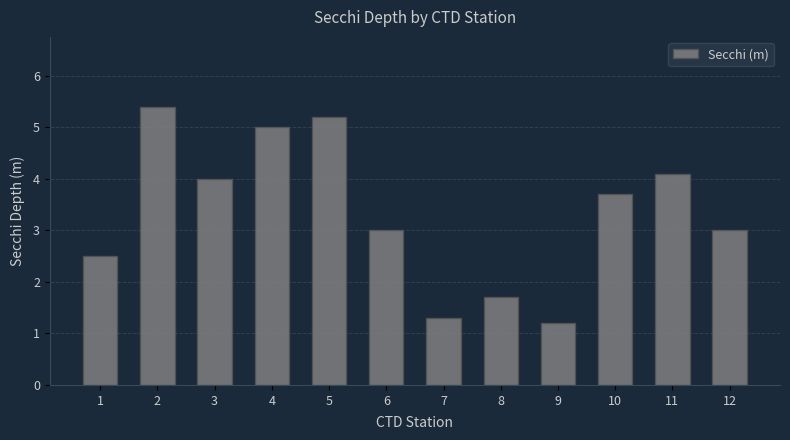

True or false: the data shows 5.4 at 2.

True